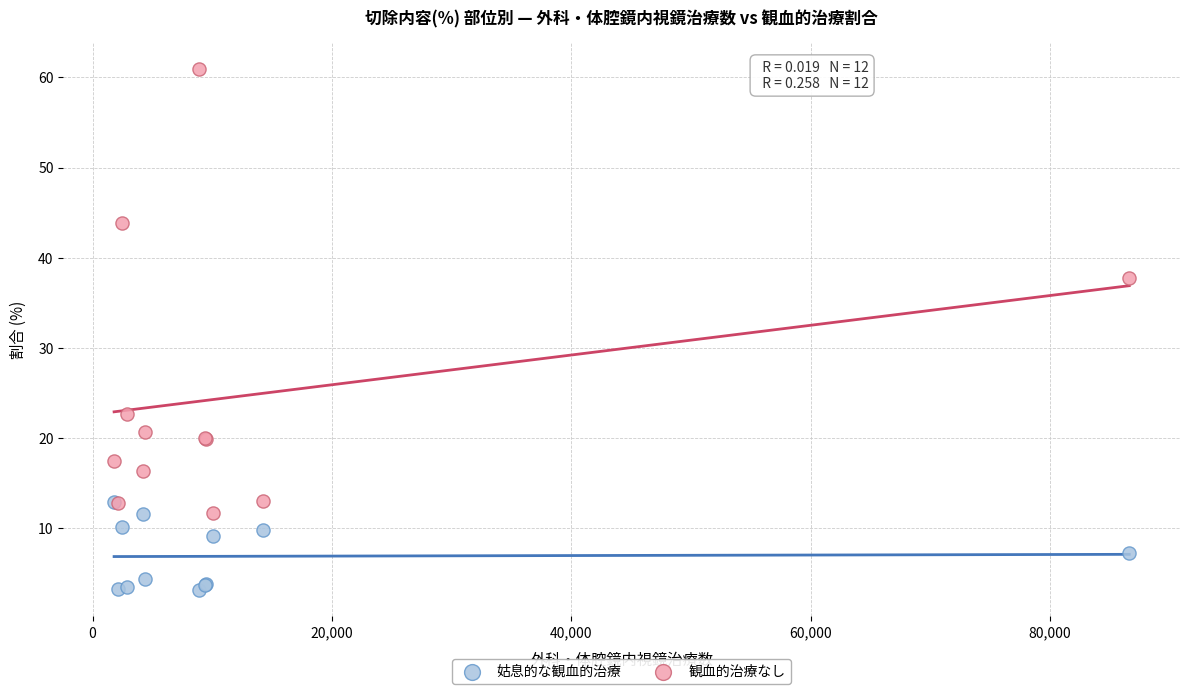

Across all series, what Y value is closest to 32?

37.7